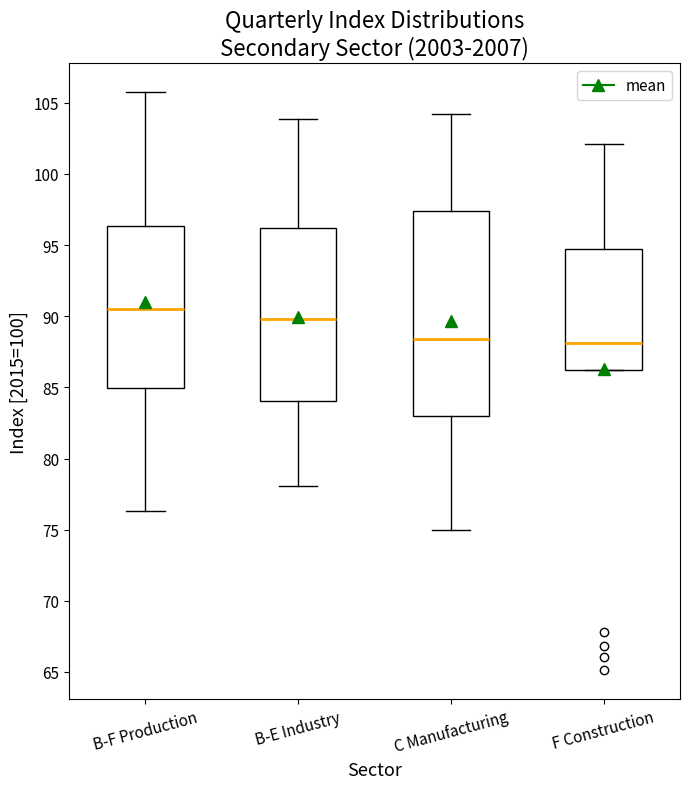

Which box is the tallest, from its lower edge to its upper edge?

C Manufacturing